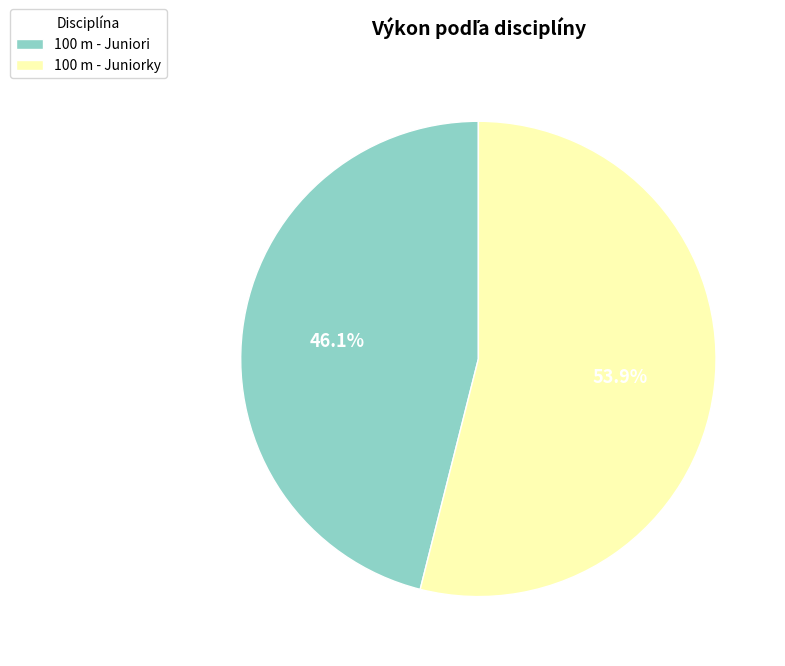

To the nearest percent, what percentage of the pie is 100 m - Juniorky?

54%